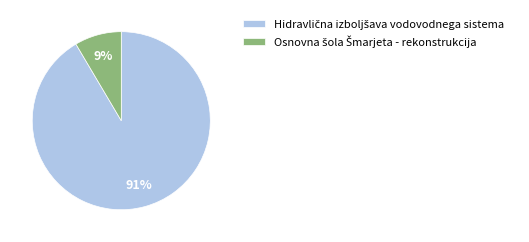

Does any single category account for the majority?

Yes